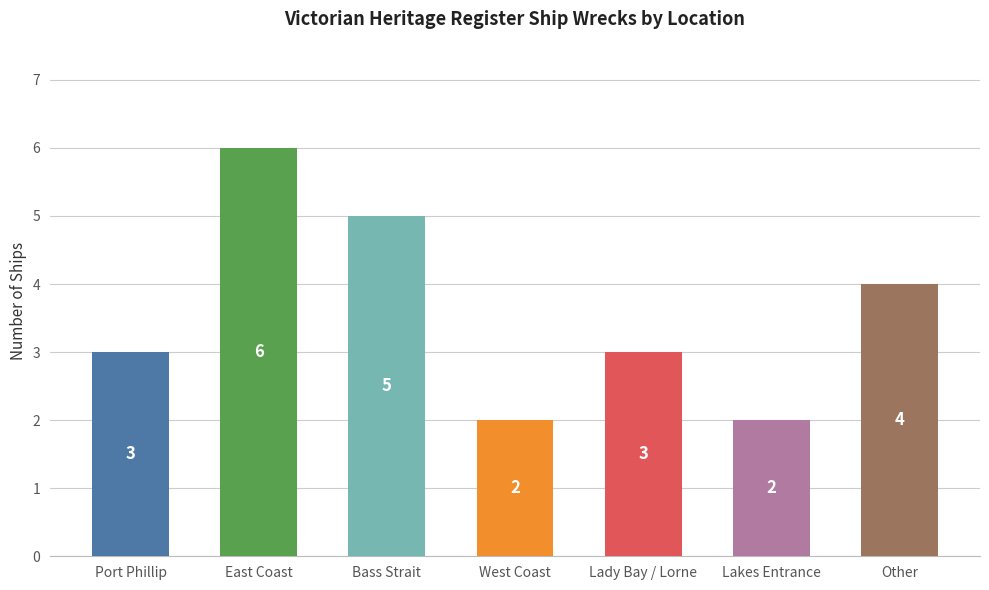

Which has a higher value, West Coast or East Coast?

East Coast